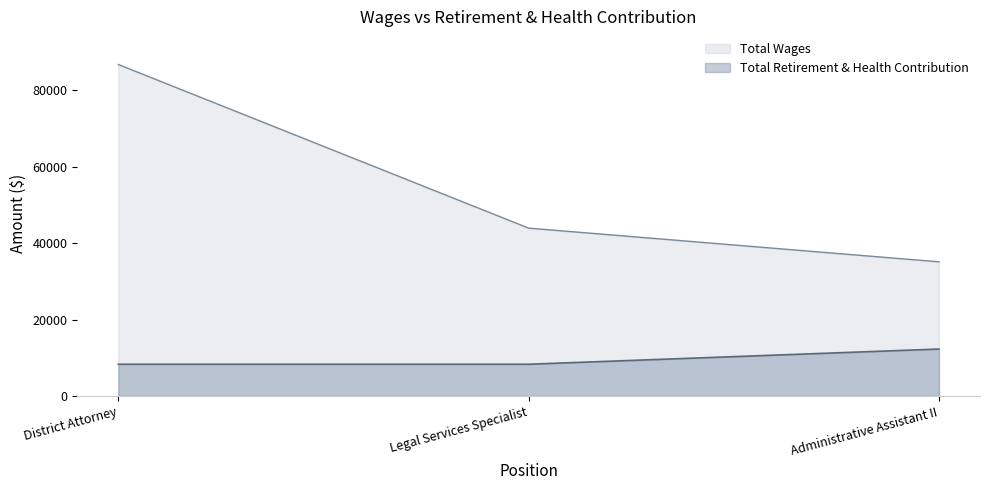

Does the chart have visible grid lines?

No